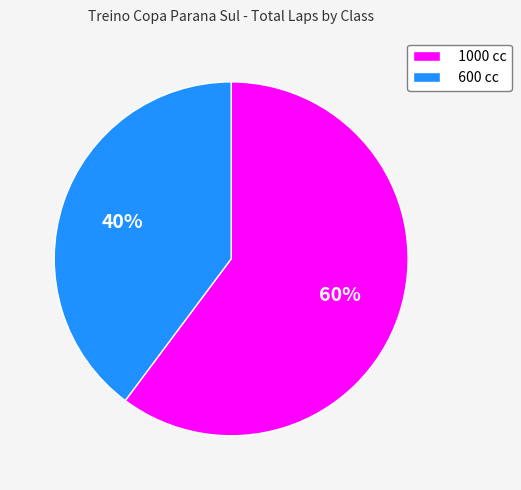

What percentage is the 1000 cc slice, to the nearest percent?

60%